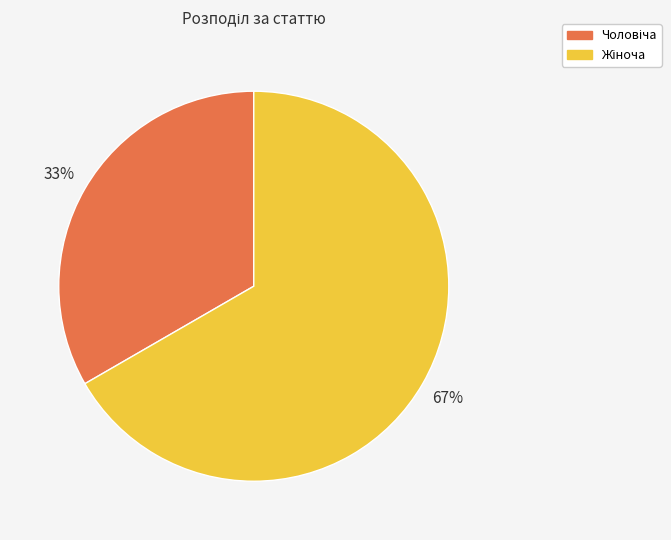

Is there any slice that represents more than half of the pie?

Yes